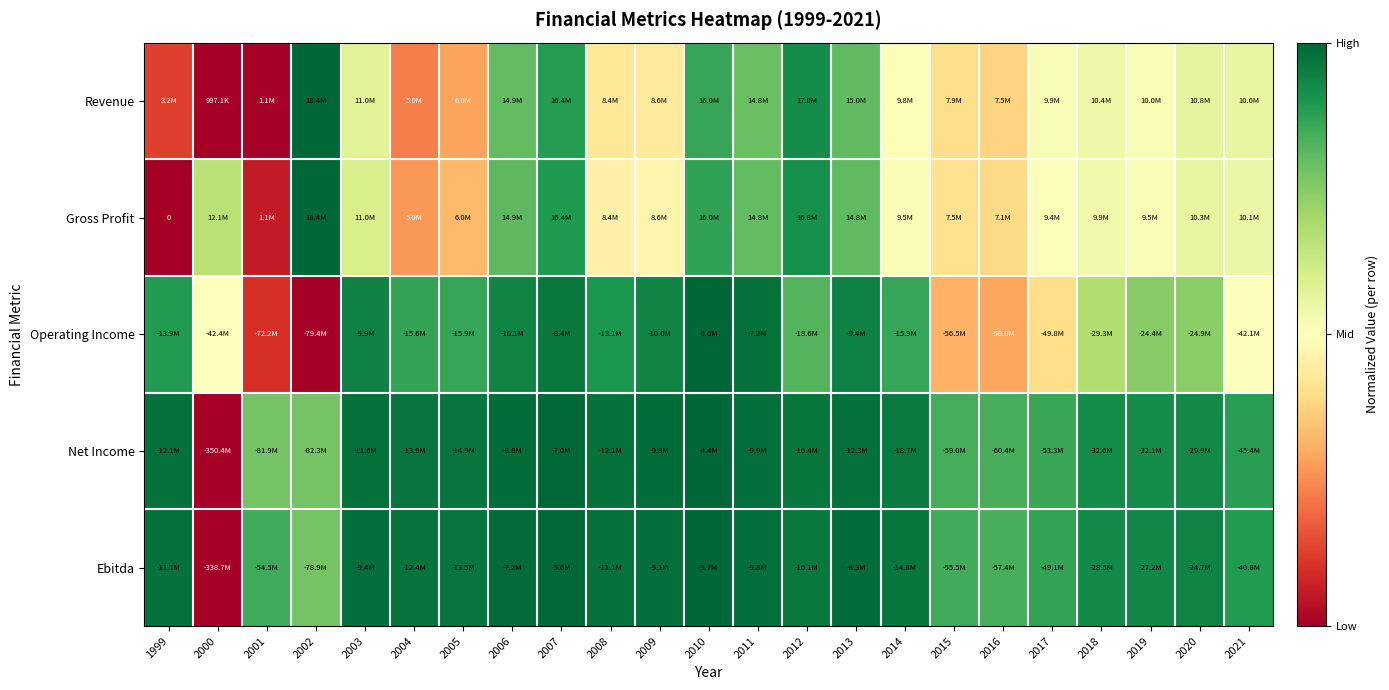

Which label corresponds to the largest value in the chart?

2002